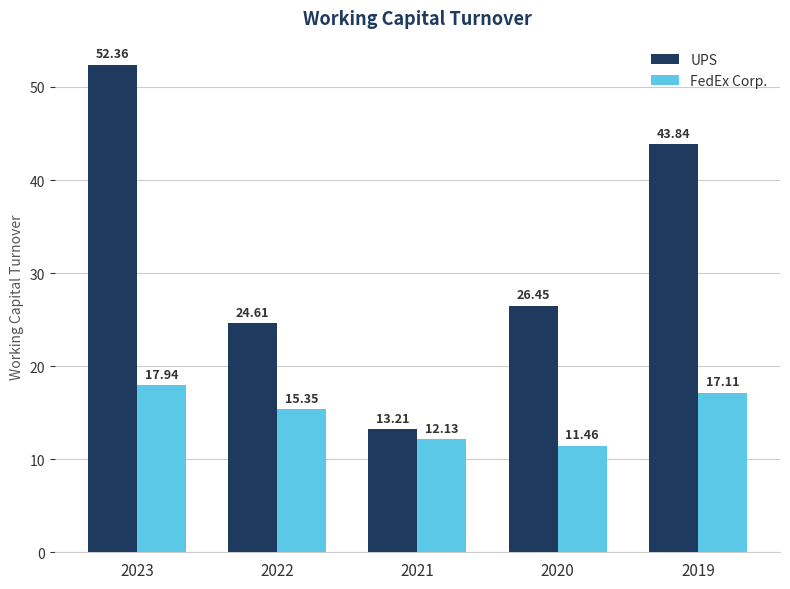

What is the sum of the FedEx Corp. values at 2020 and 2022?

26.8